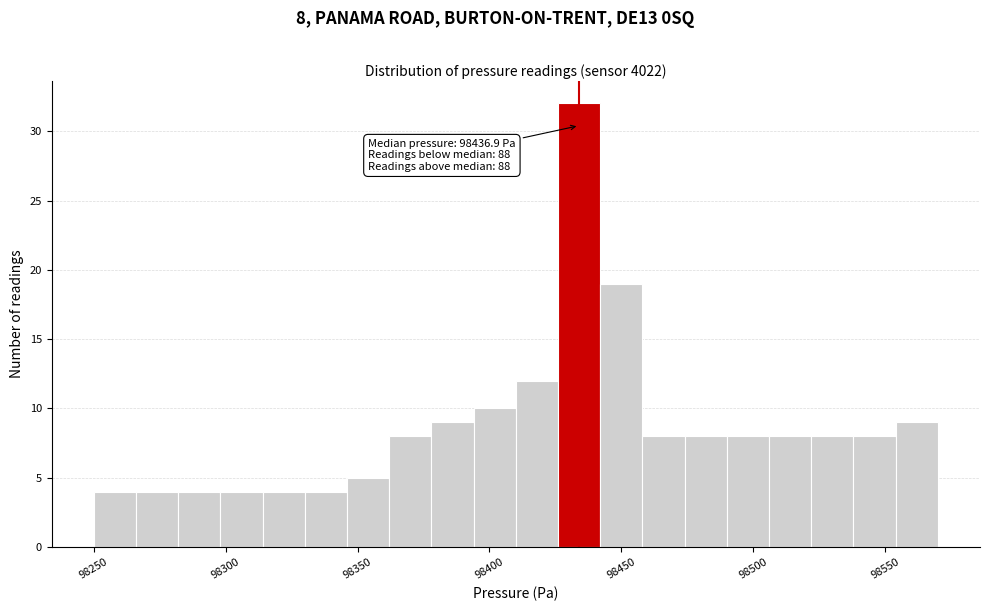

Around what value on the x-axis is the tallest bar? Give the approximate position of its centre, as read against the axis.

98435